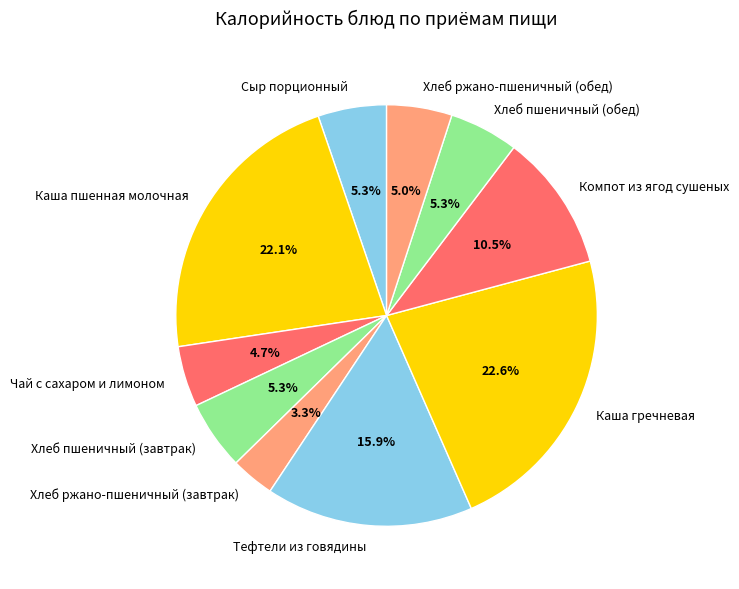

Is it true that Хлеб пшеничный (завтрак) is 5% of the pie?

True